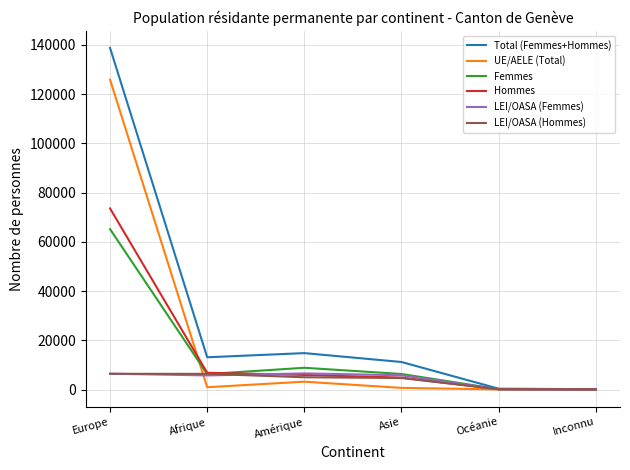

At which category is the sum across all series the highest?

Europe